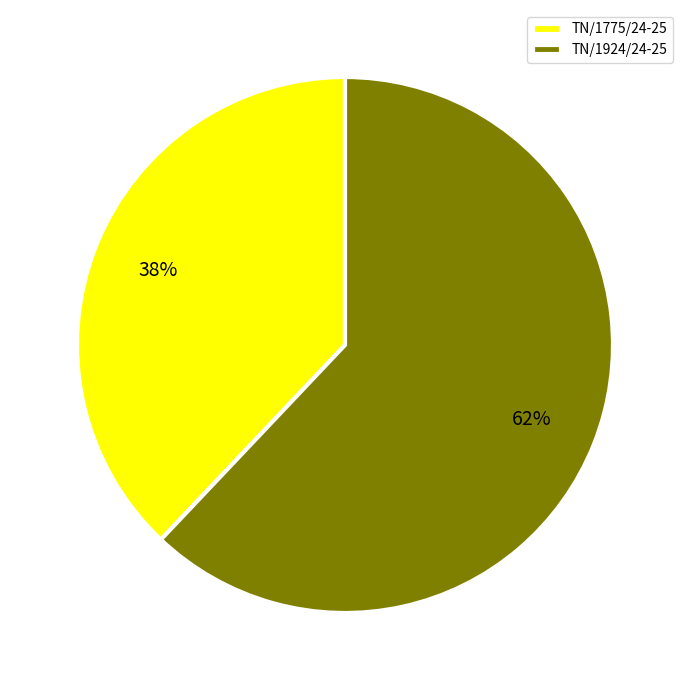

Do TN/1775/24-25 and TN/1924/24-25 together represent more than half of the pie?

Yes